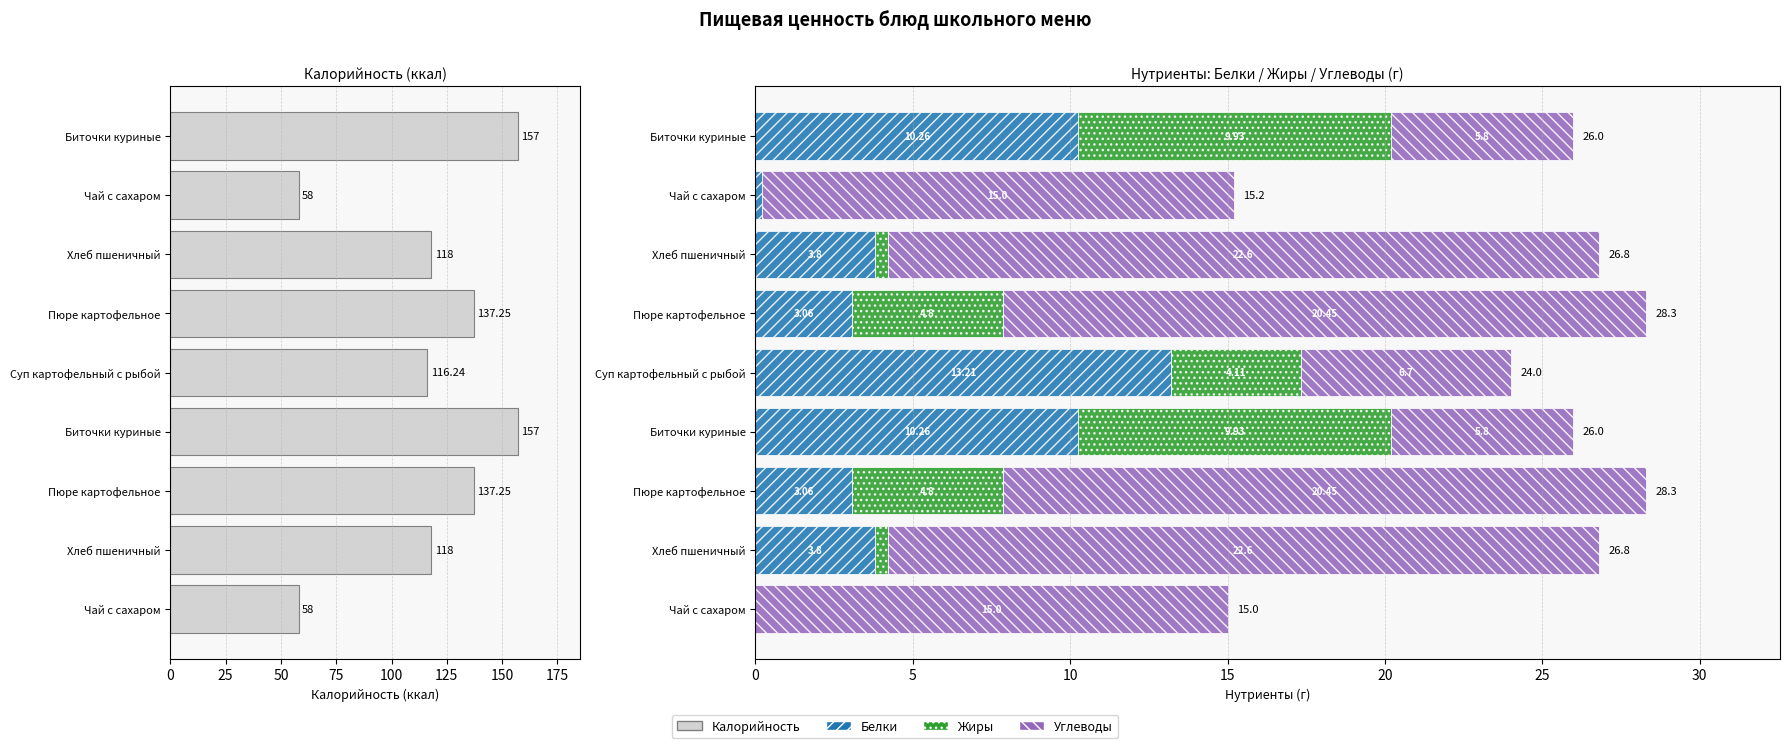

What is the total value across all series at Хлеб пшеничный?

144.8